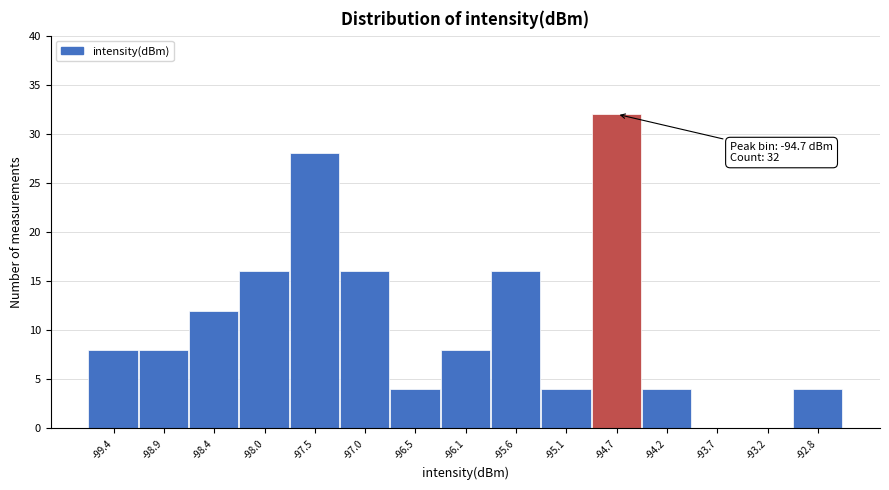

Which range on the x-axis has the tallest bar?

-94.90 to -94.40